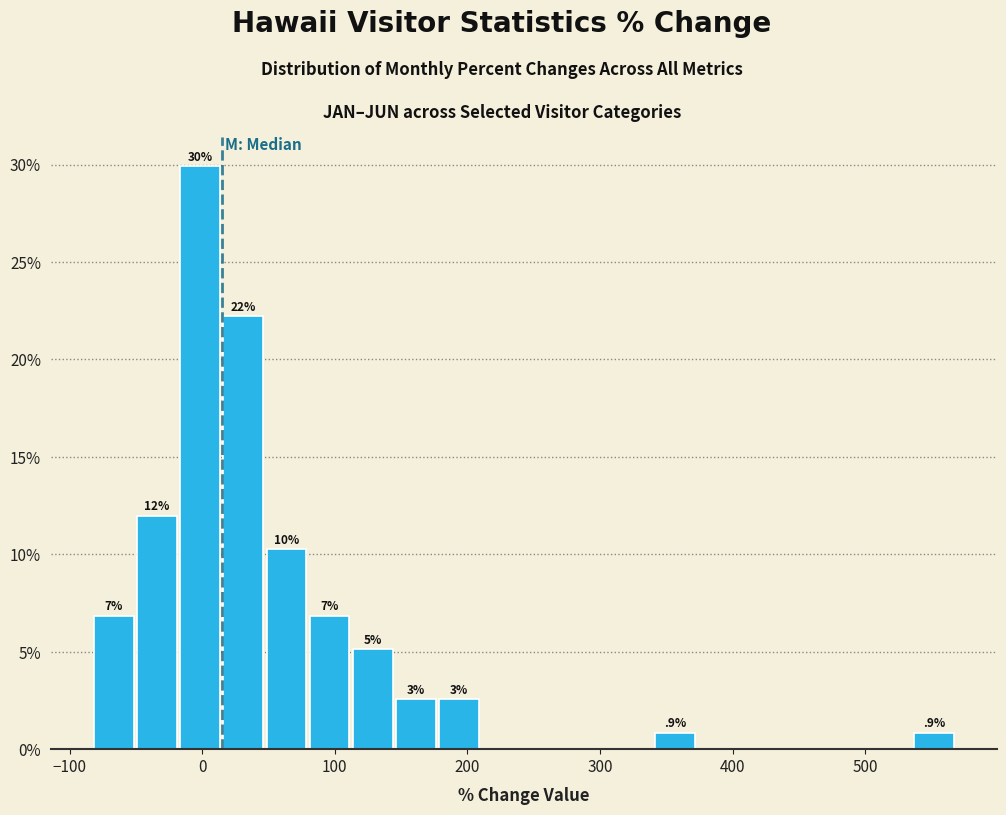

Around what value on the x-axis is the tallest bar? Give the approximate position of its centre, as read against the axis.

0